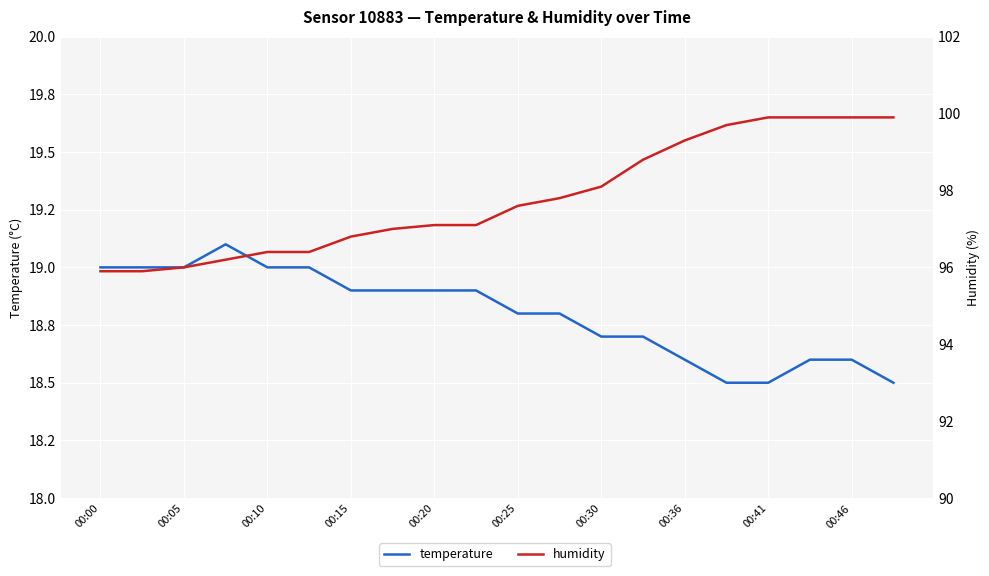

Reading right to left, transcribe all the data shown in this chart.

temperature: 18.5	18.6	18.6	18.5	18.5	18.6	18.7	18.7	18.8	18.8	18.9	18.9	18.9	18.9	19.0	19.0	19.1	19.0	19.0	19.0
humidity: 99.9	99.9	99.9	99.9	99.7	99.3	98.8	98.1	97.8	97.6	97.1	97.1	97.0	96.8	96.4	96.4	96.2	96.0	95.9	95.9